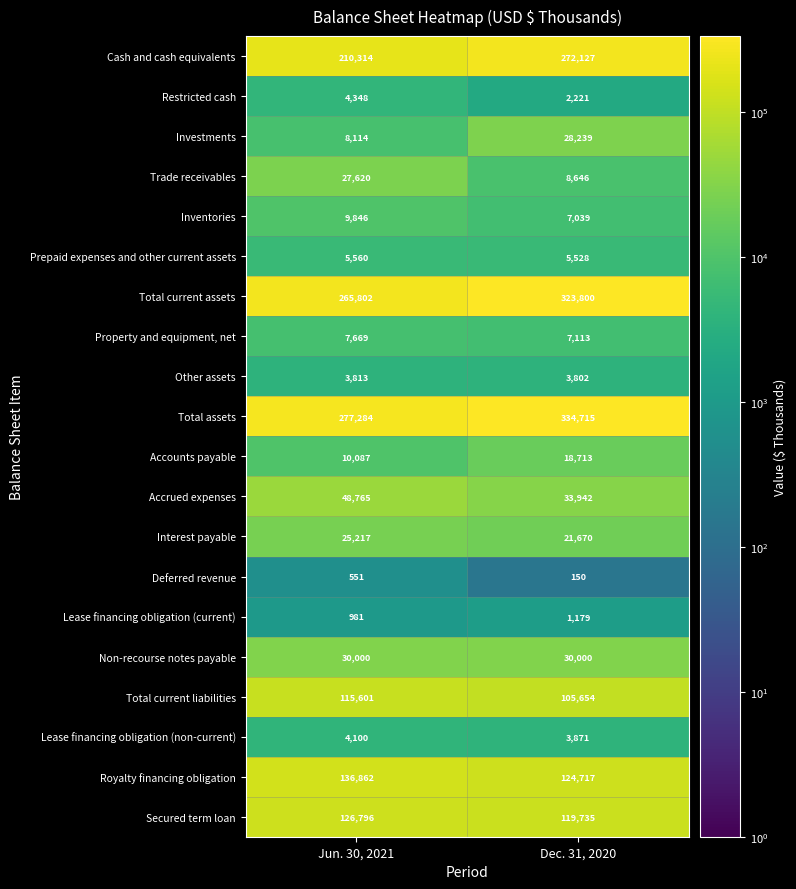

What is the sum of all Total current assets values?

589602